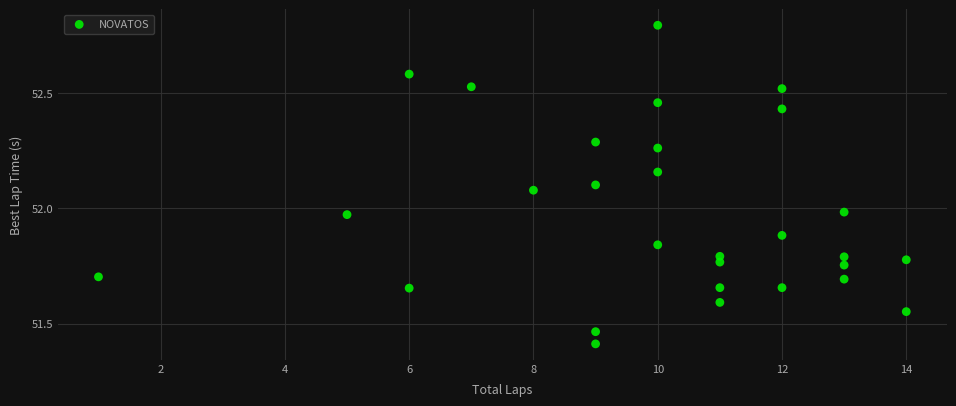

What is the range of Y values (max minus min)?

1.4